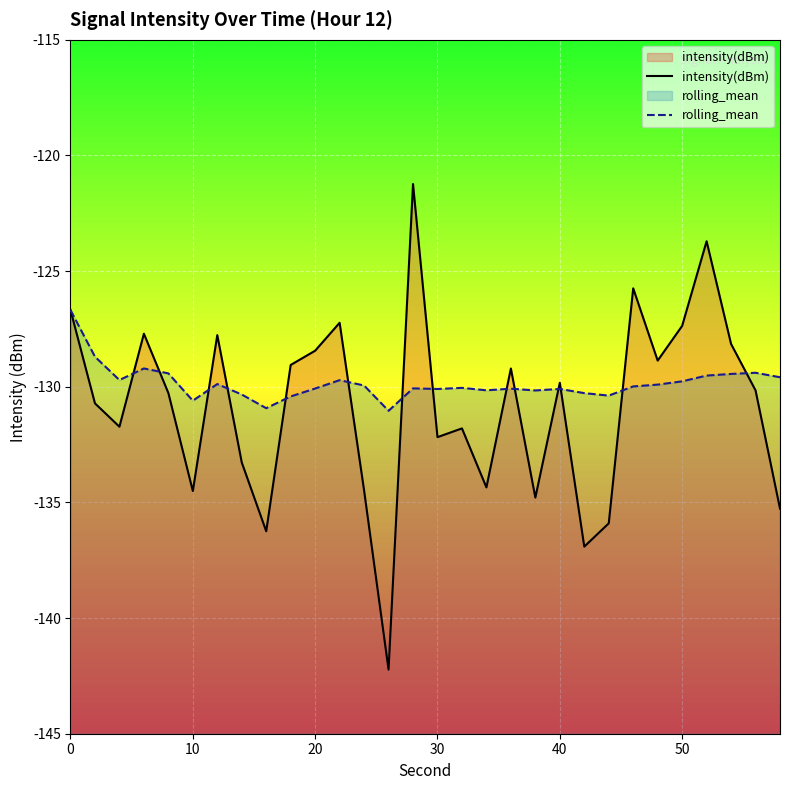

Which series has the largest range (max minus min)?

intensity(dBm)